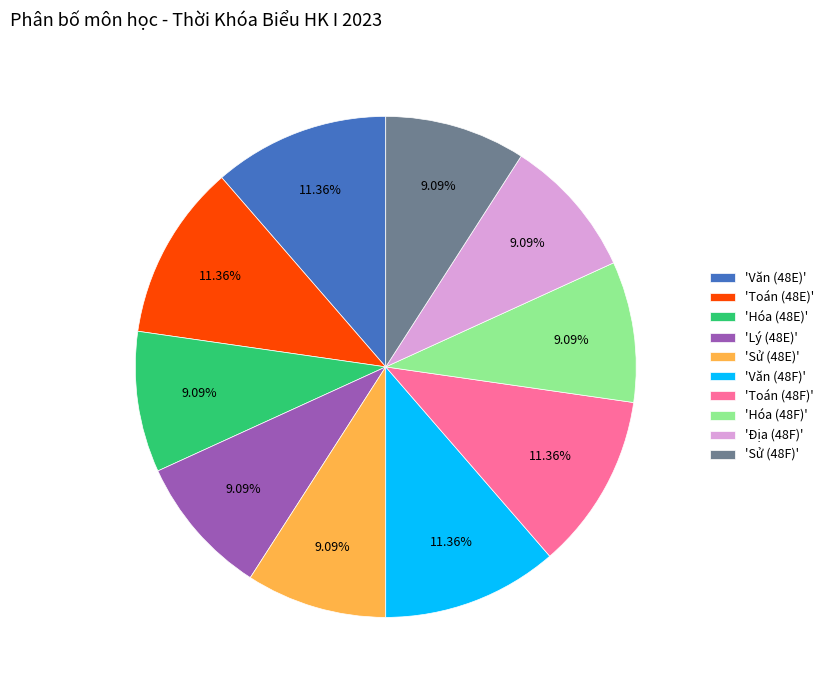

Is the sum of 'Sử (48E)' and 'Địa (48F)' greater than half?

No